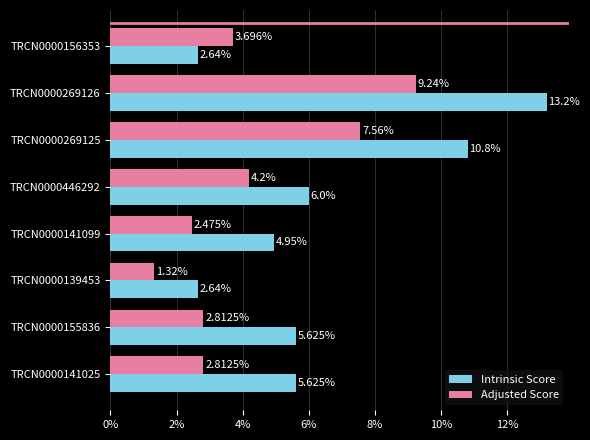

Which series has the largest range (max minus min)?

Intrinsic Score